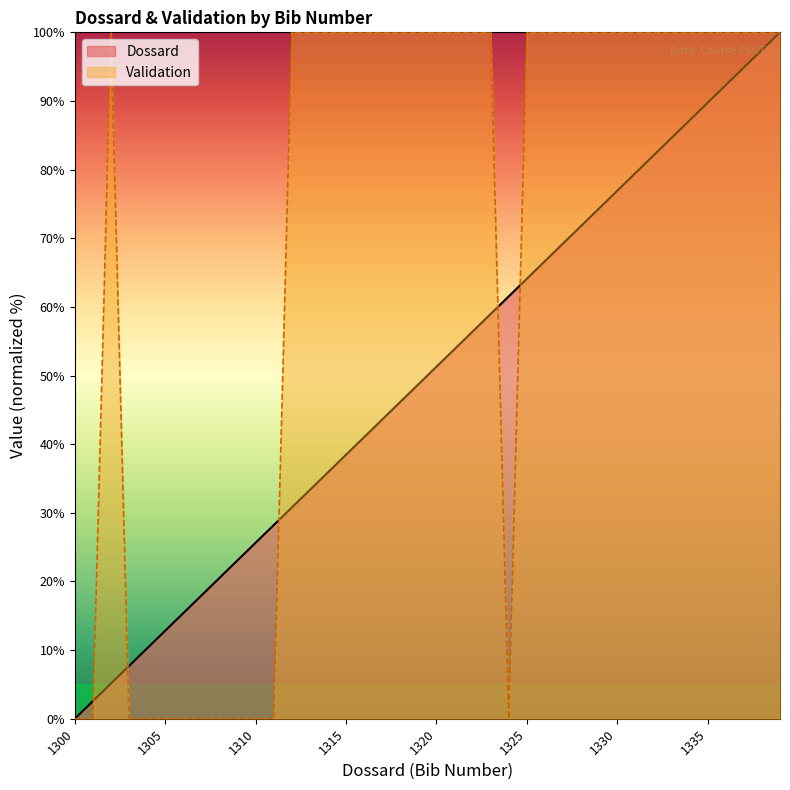

Which series ends up on top after the final intersection of Validation and Dossard?

Validation